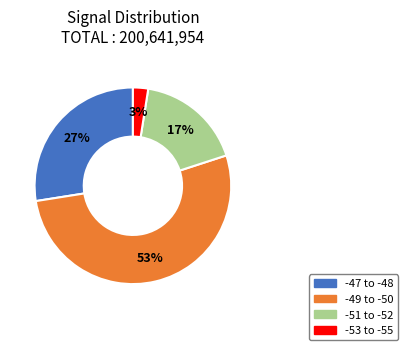

Which category has the smallest portion of the pie?

-53 to -55